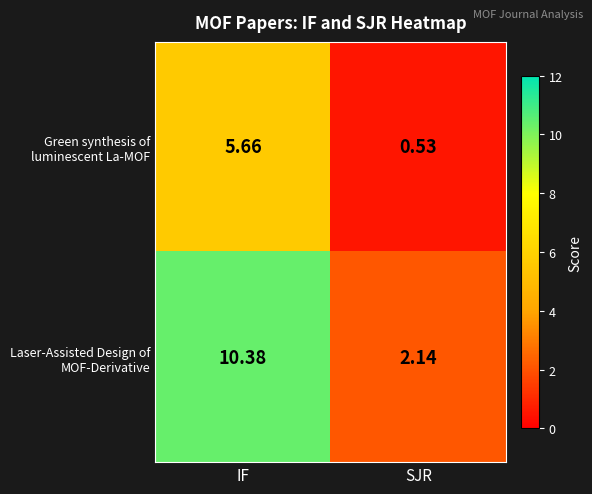

Which label corresponds to the smallest value in the chart?

SJR